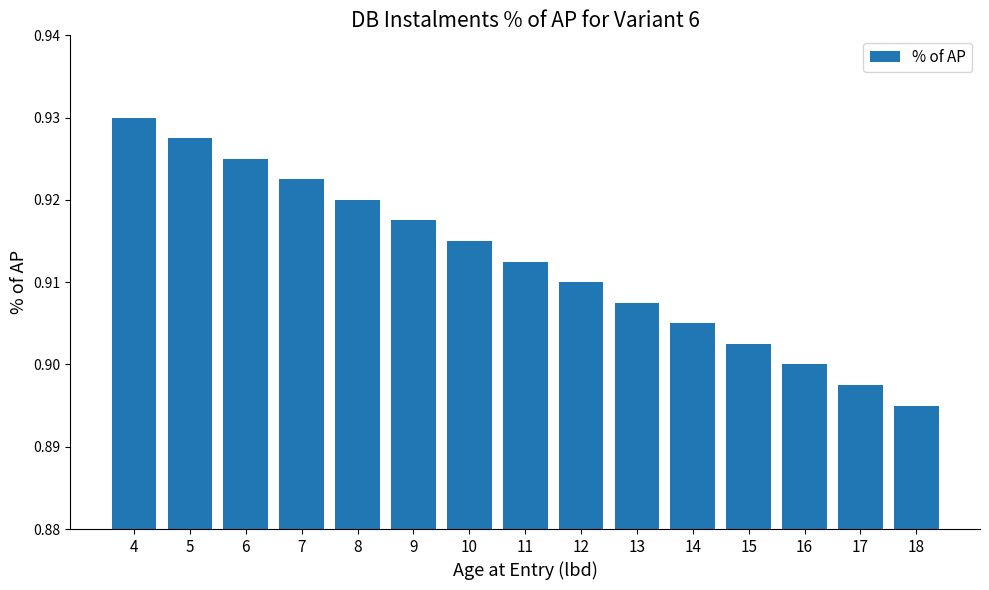

List the labels in order of value, largest first.

4, 5, 6, 7, 8, 9, 10, 11, 12, 13, 14, 15, 16, 17, 18